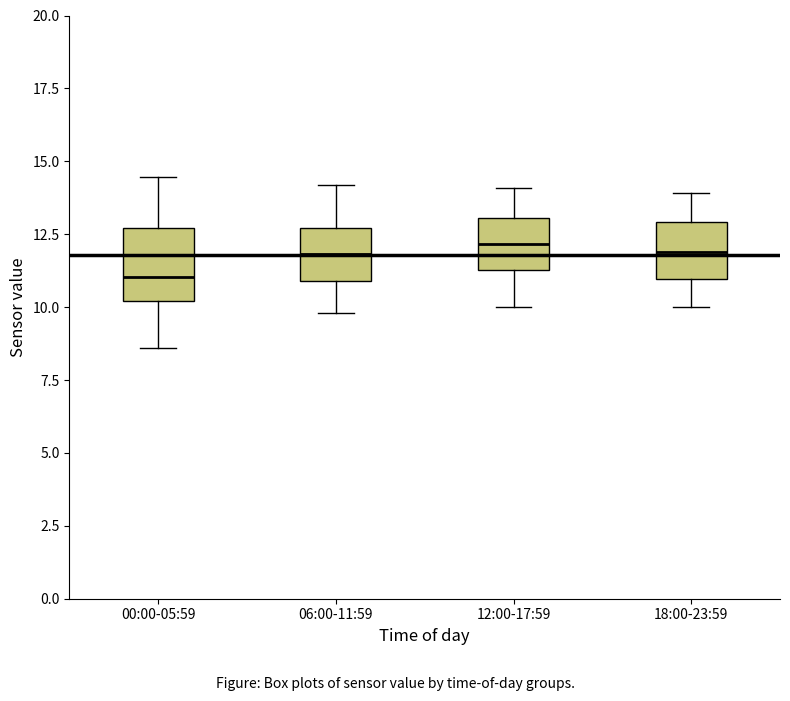

Where is the upper edge of the box for 00:00-05:59 on the y-axis? The values are not printed on the chart, so give them approximately, as read against the axis.

12.5